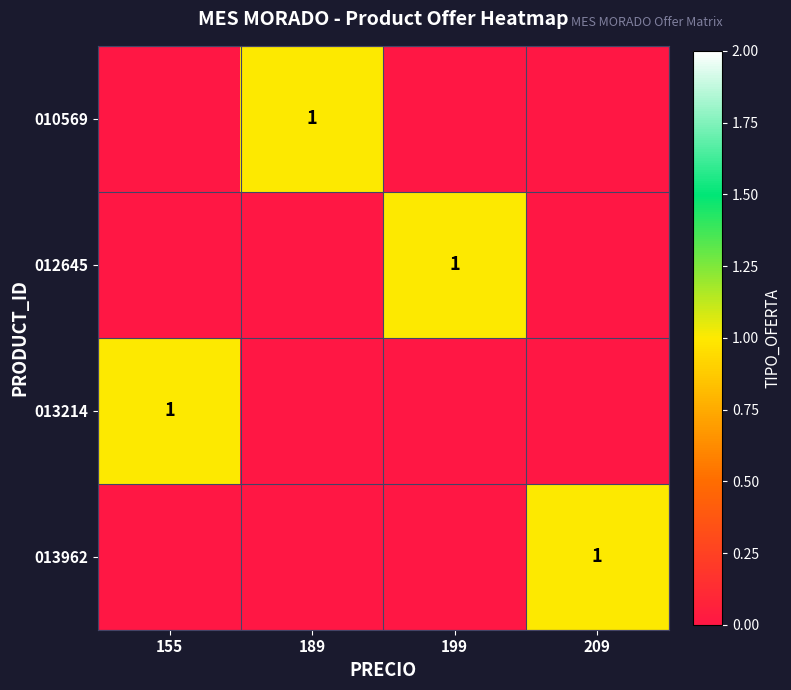

Count the number of data series in this chart.

4